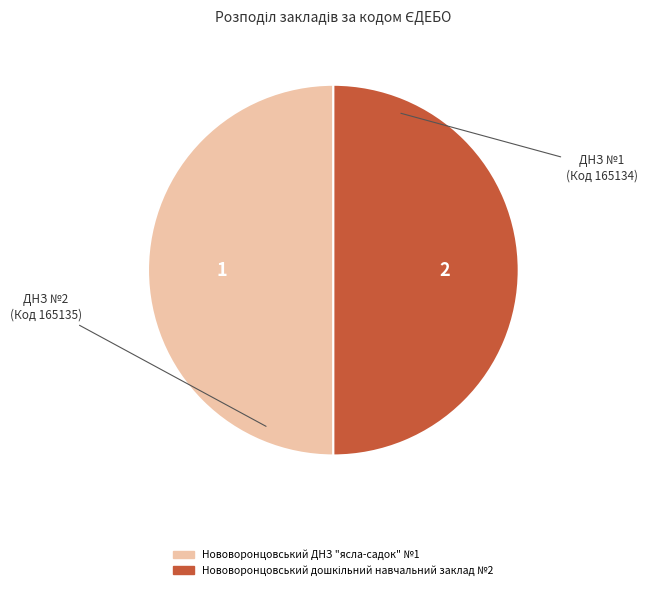

Is it true that Нововоронцовський ДНЗ "ясла-садок" №1 is 59% of the pie?

False